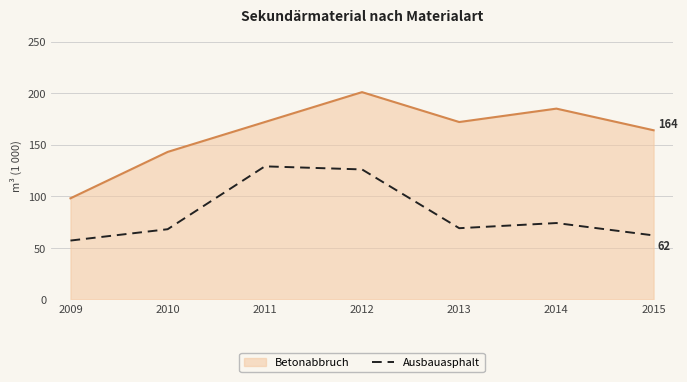

Is the value of Betonabbruch at 2014 greater than the value of Ausbauasphalt at 2014?

Yes